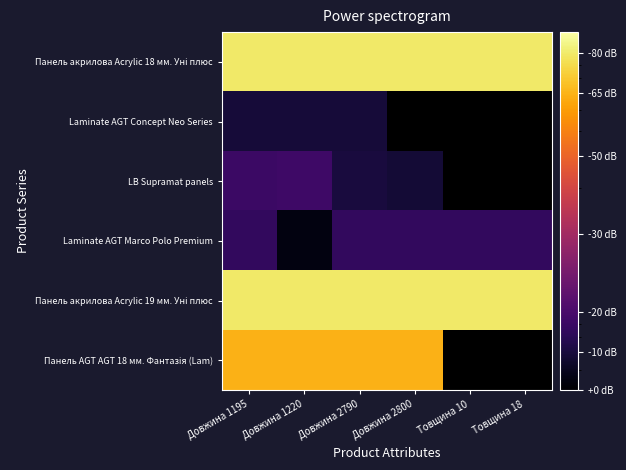

Which series has the largest total across all categories?

Панель акрилова Acrylic 18 мм. Уні плюс